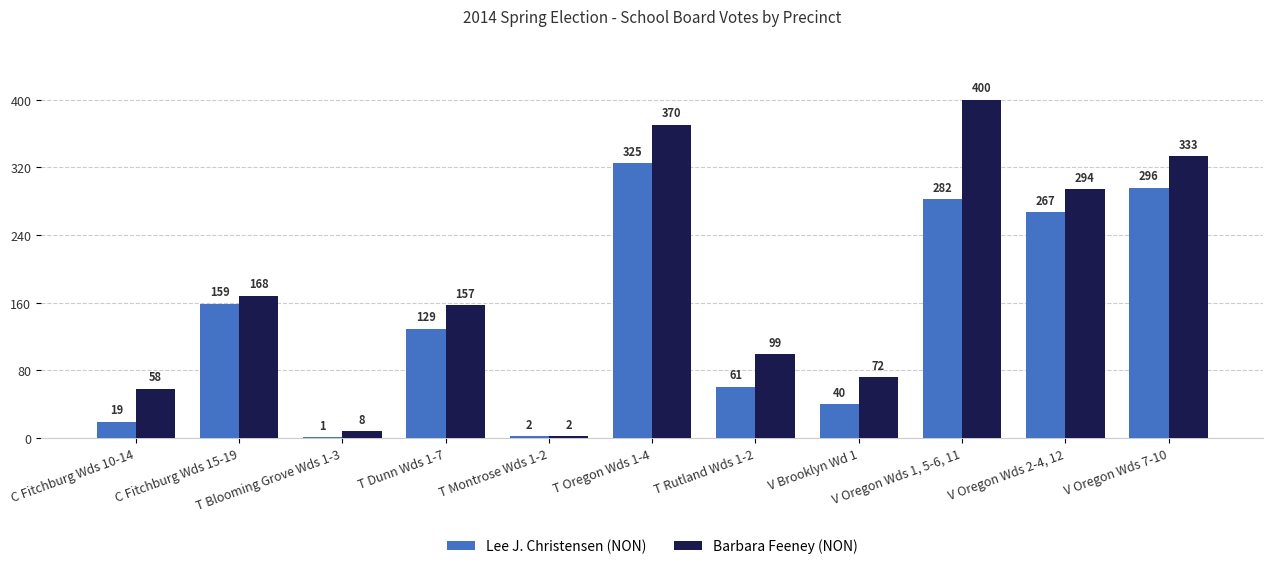

Which series has the largest total across all categories?

Barbara Feeney (NON)